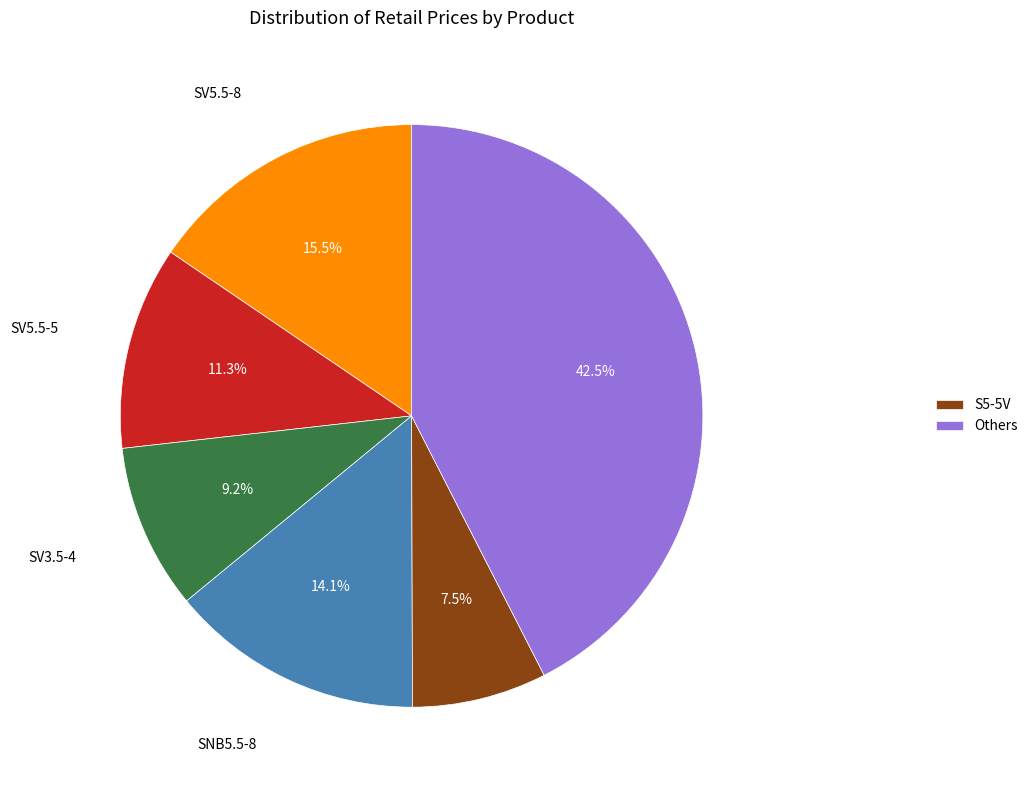

Does any single category account for the majority?

No